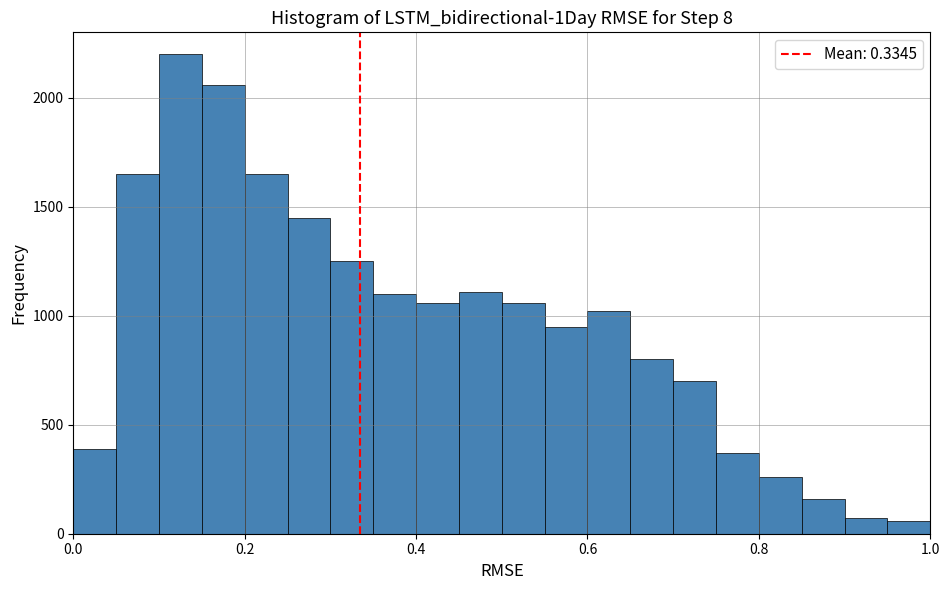

Read against the x-axis, roughly where is the centre of the tallest bar?

0.12